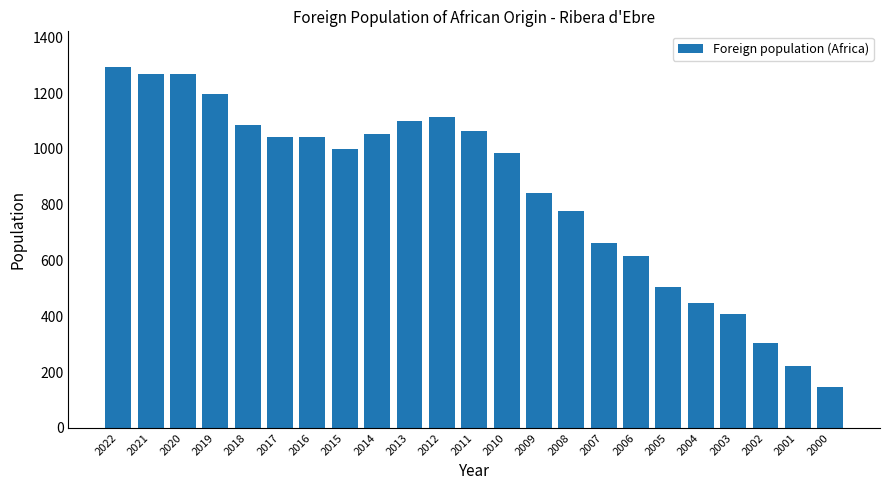

Which category has the lowest value across all series?

2000